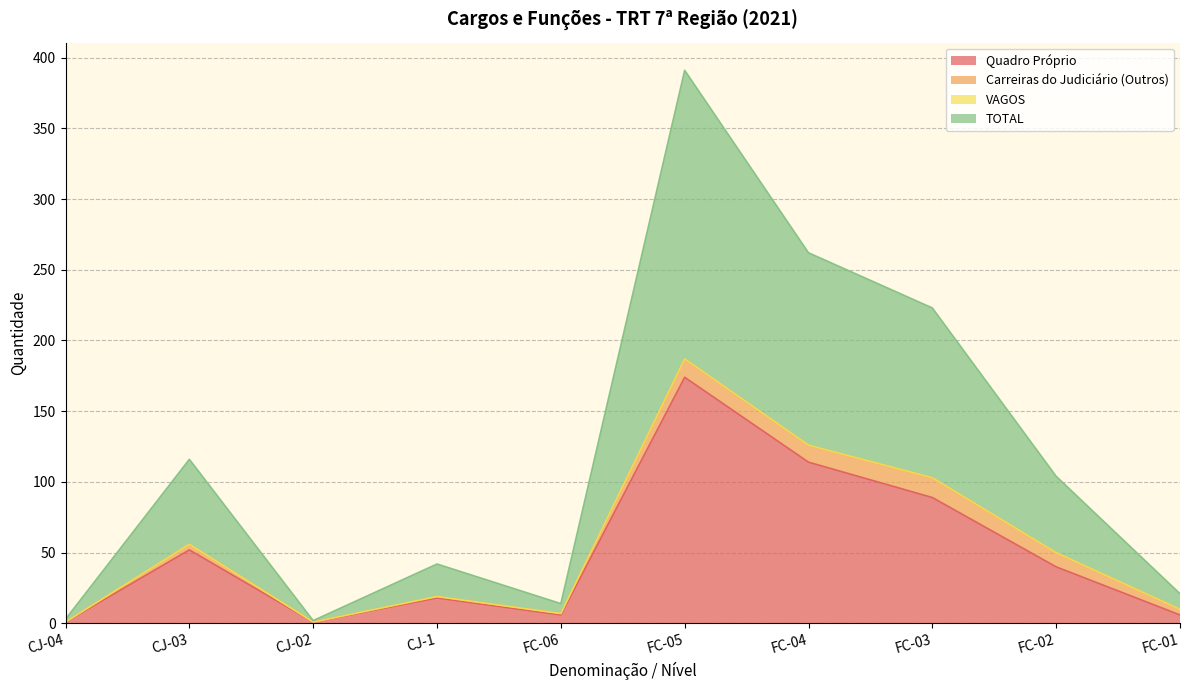

Rank the categories by Quadro Próprio value from lowest to highest.

CJ-04, CJ-02, FC-06, FC-01, CJ-1, FC-02, CJ-03, FC-03, FC-04, FC-05